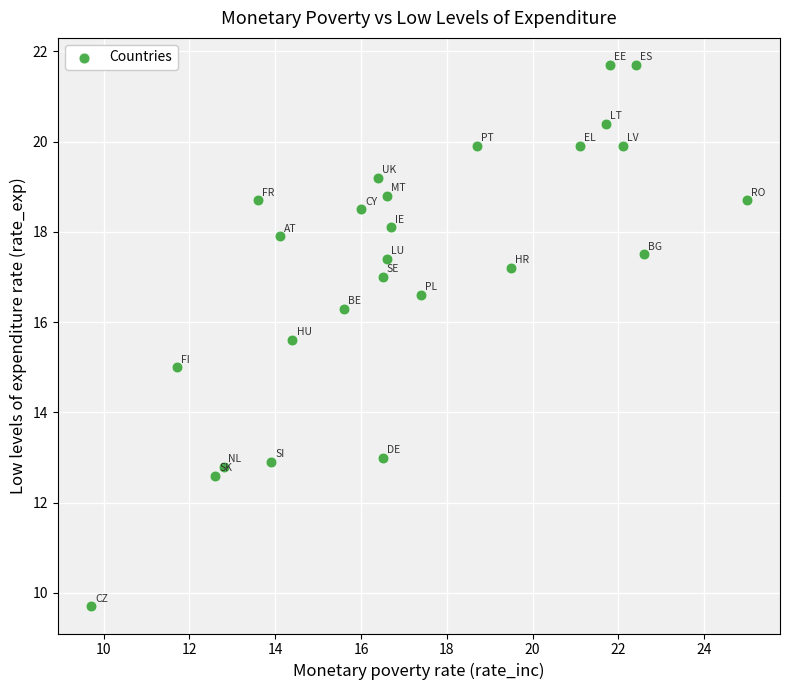

What is the range of Y values (max minus min)?

12.0